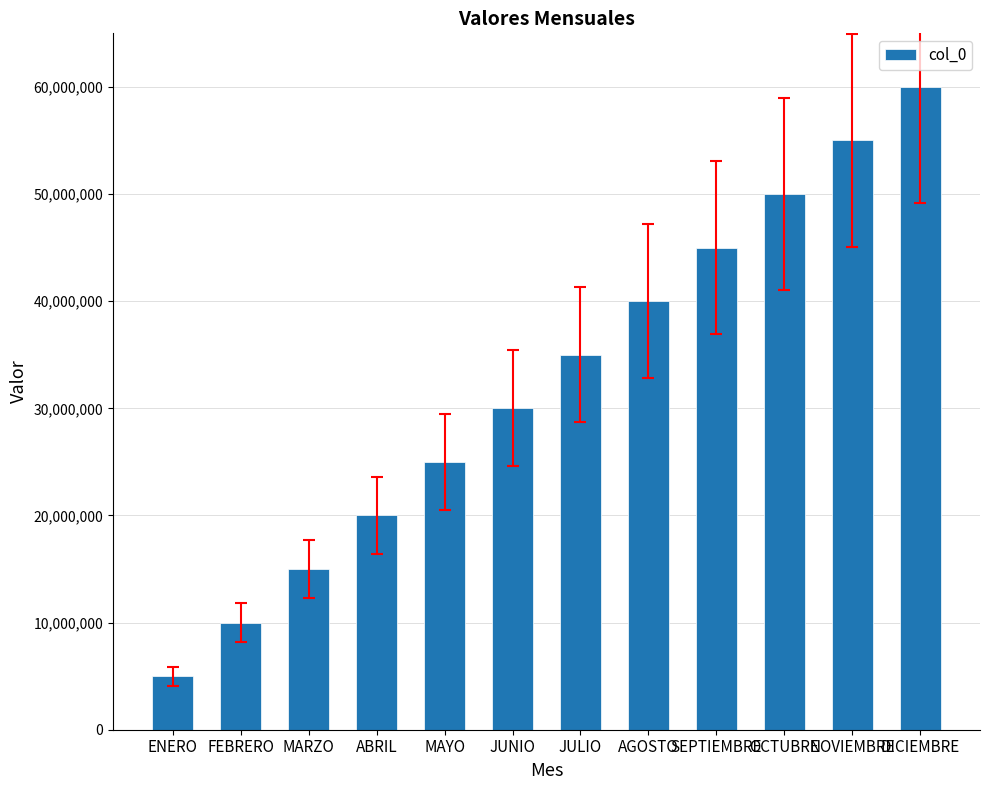

The chart shows a value of 30000000 at JUNIO. True or false?

True